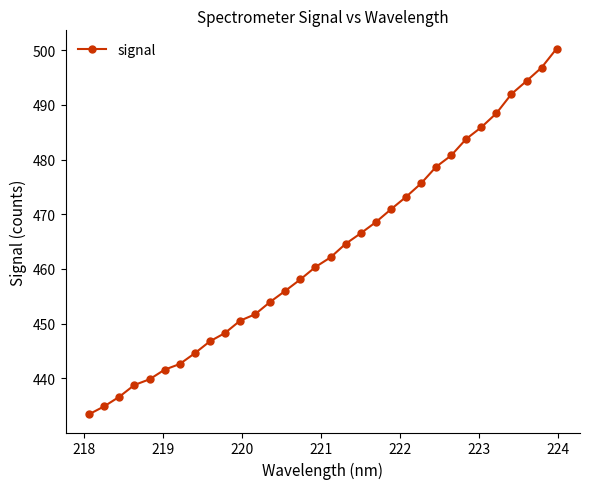

What is the sum of all values?

14820.2